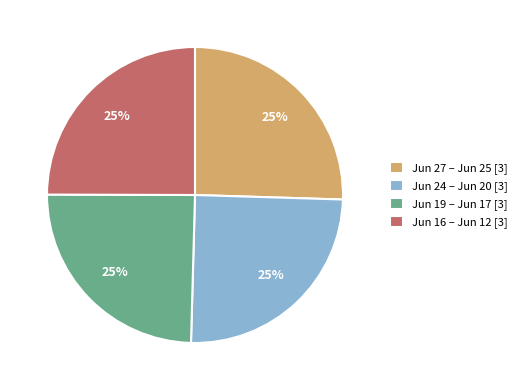

True or false: Jun 24 – Jun 20 [3] accounts for 14% of the total.

False